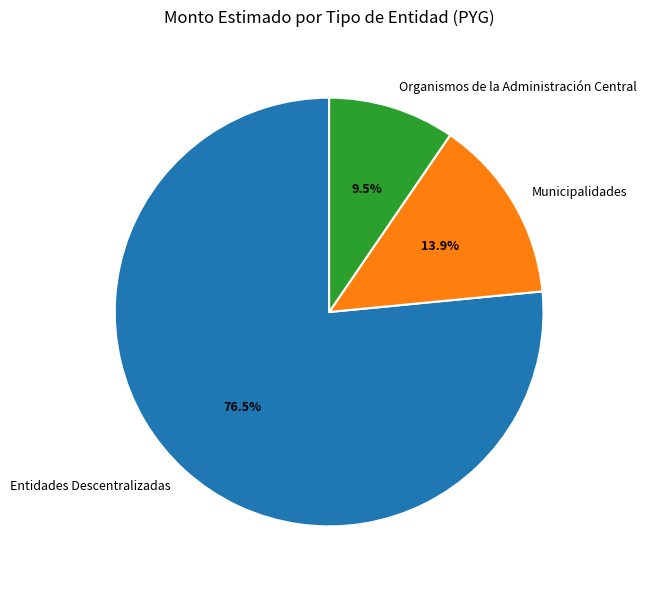

How many slices are in this pie chart?

3